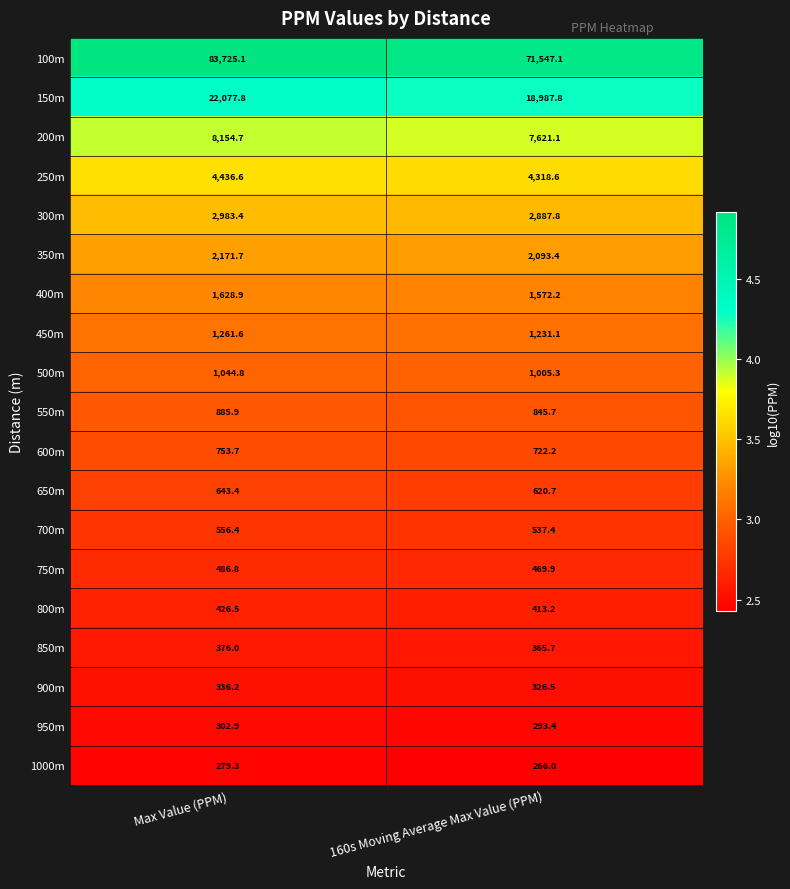

Which series changed the most between Max Value (PPM) and 160s Moving Average Max Value (PPM)?

100m